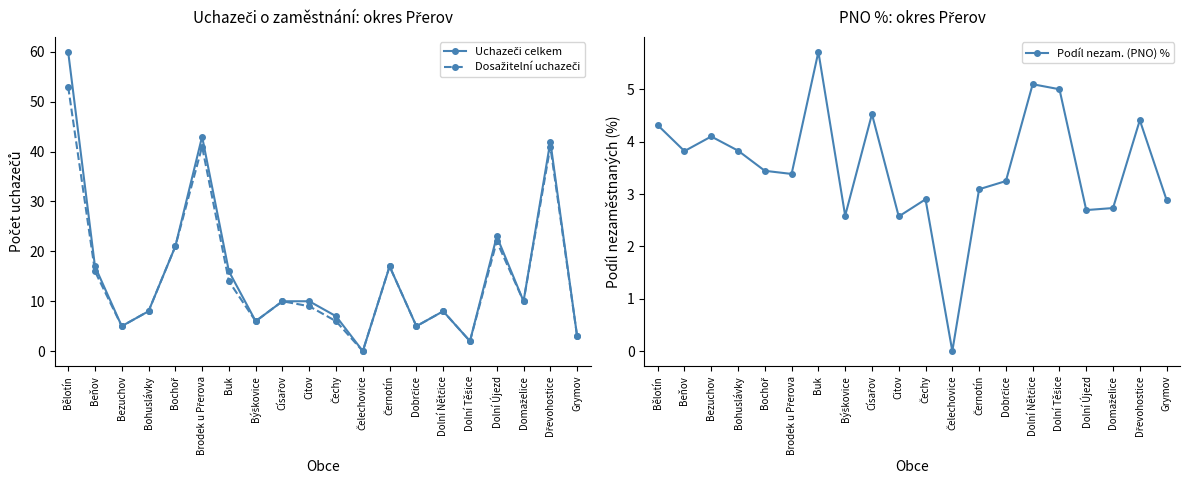

The value of Dosažitelní uchazeči at Císařov is 14.3. True or false?

False